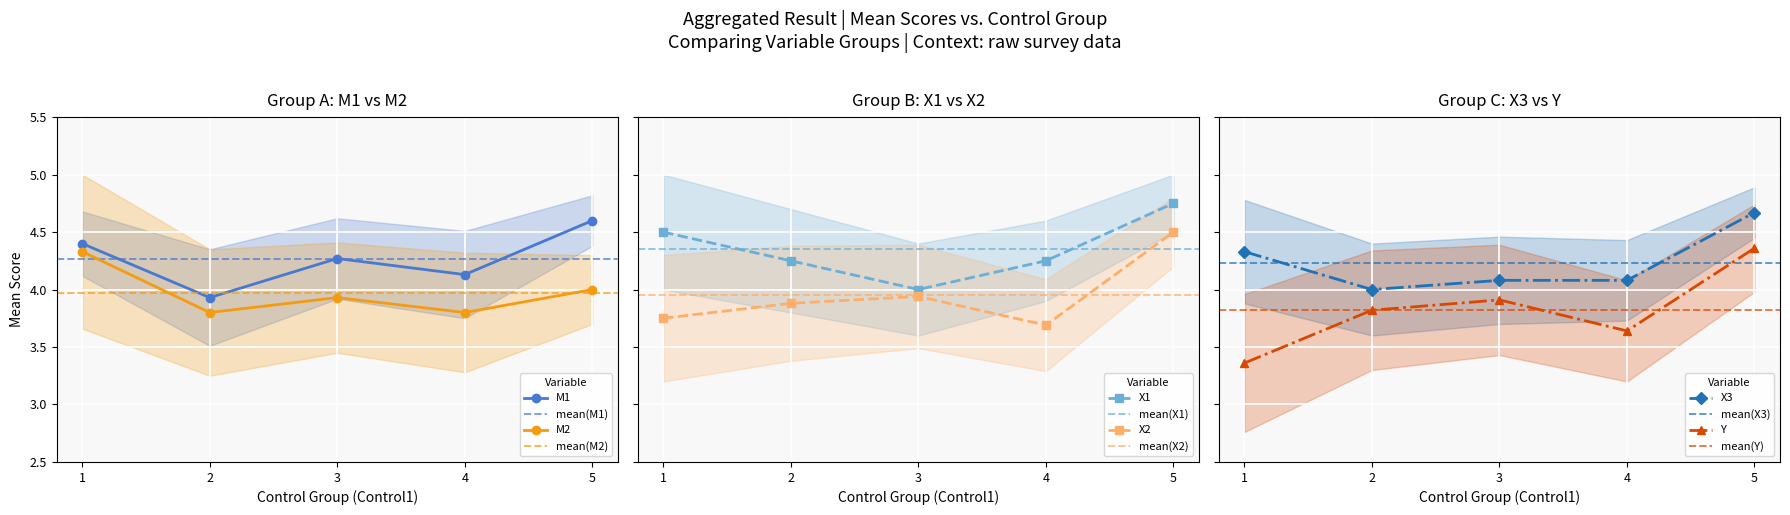

What is the sum of the X2 values at 1 and 5?

8.2